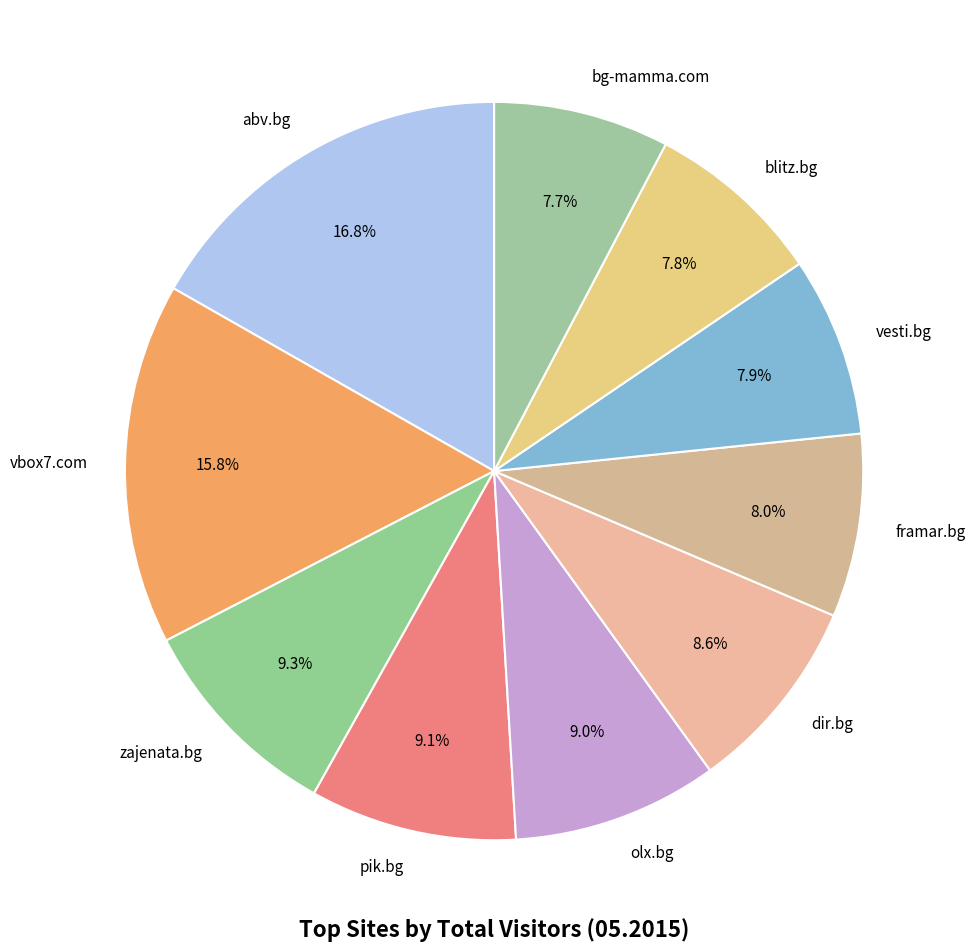

What percentage is NOT represented by olx.bg?

91.0%